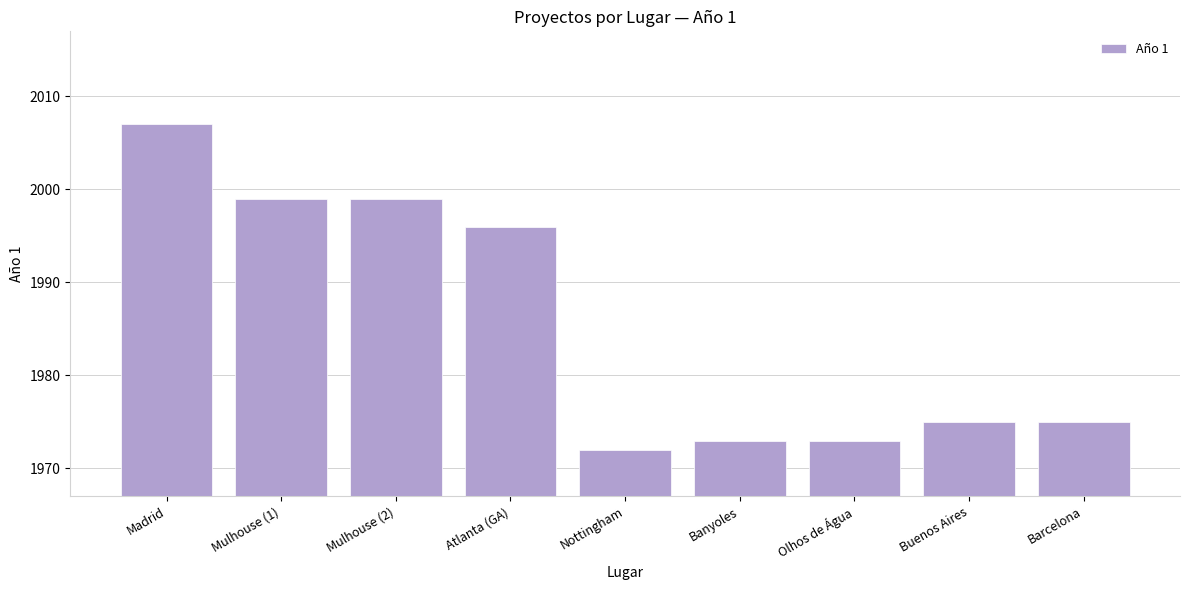

At which label is the value closest to 1989?

Atlanta (GA)